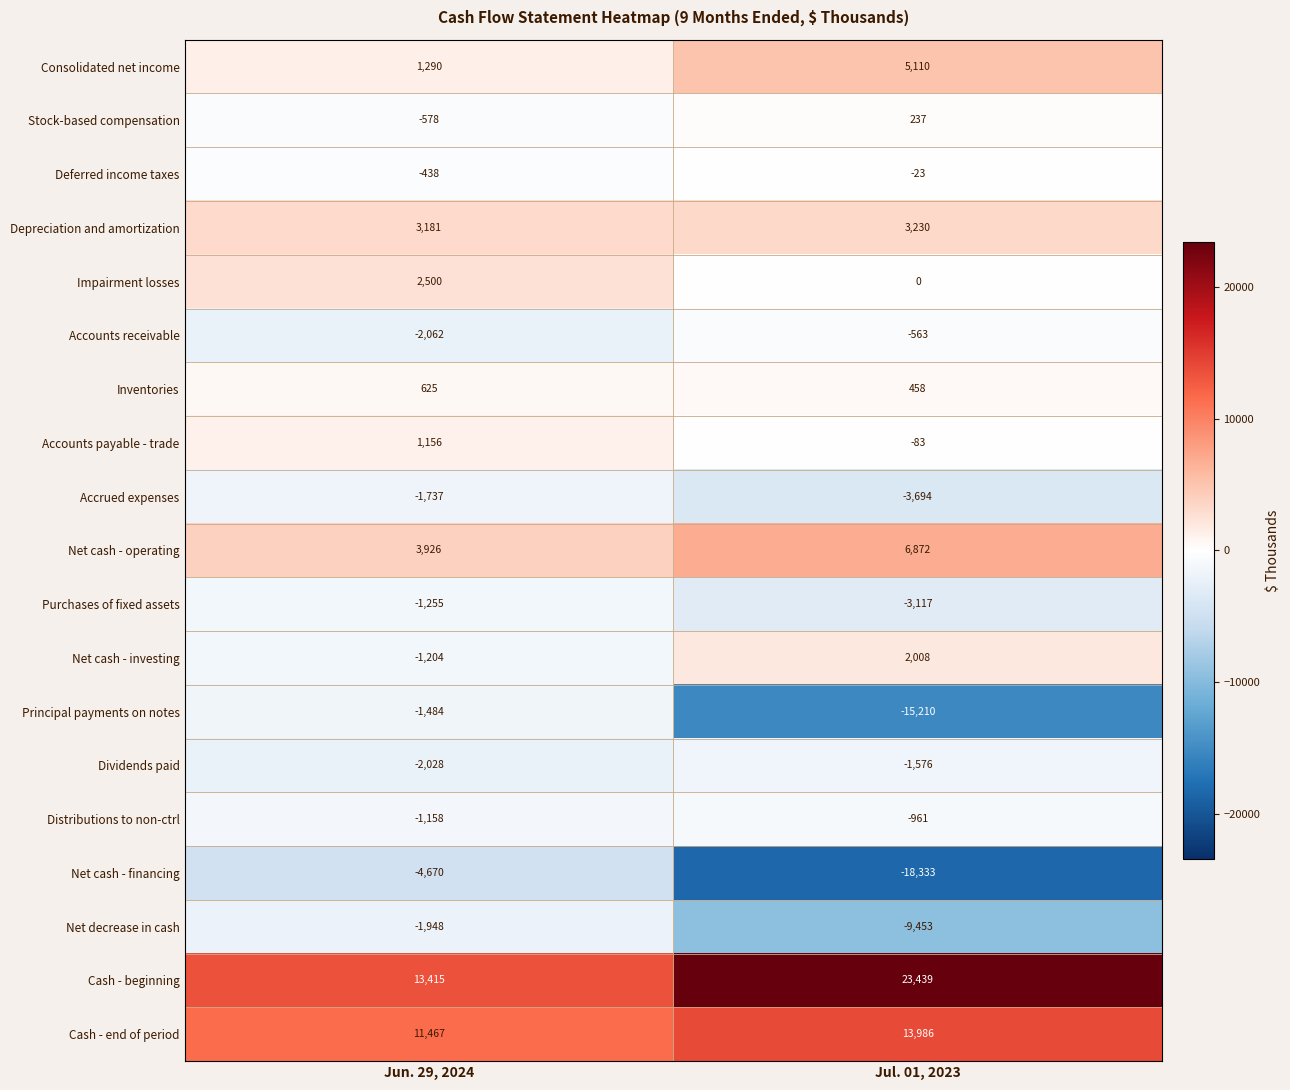

The value of Depreciation and amortization at Jul. 01, 2023 is 3230. True or false?

True